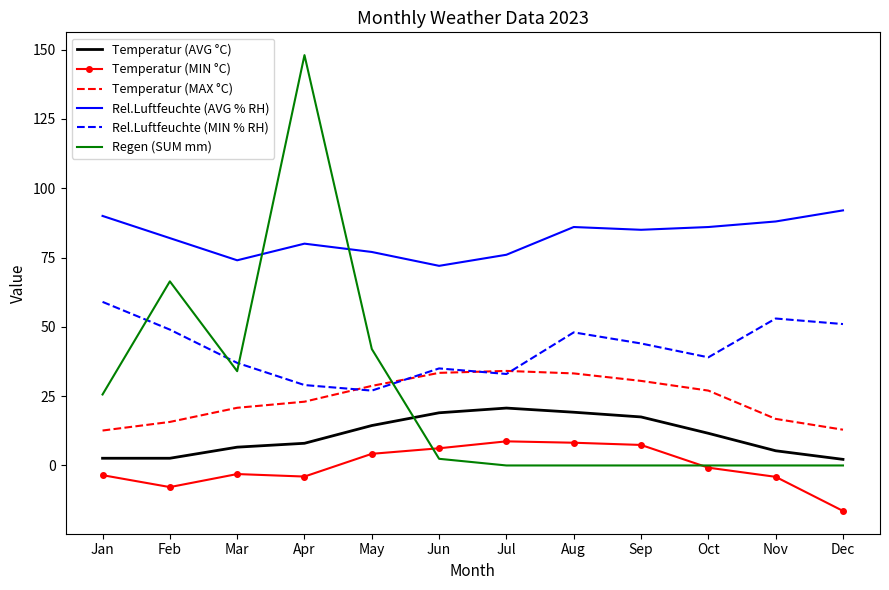

Which series has the largest range (max minus min)?

Regen (SUM mm)